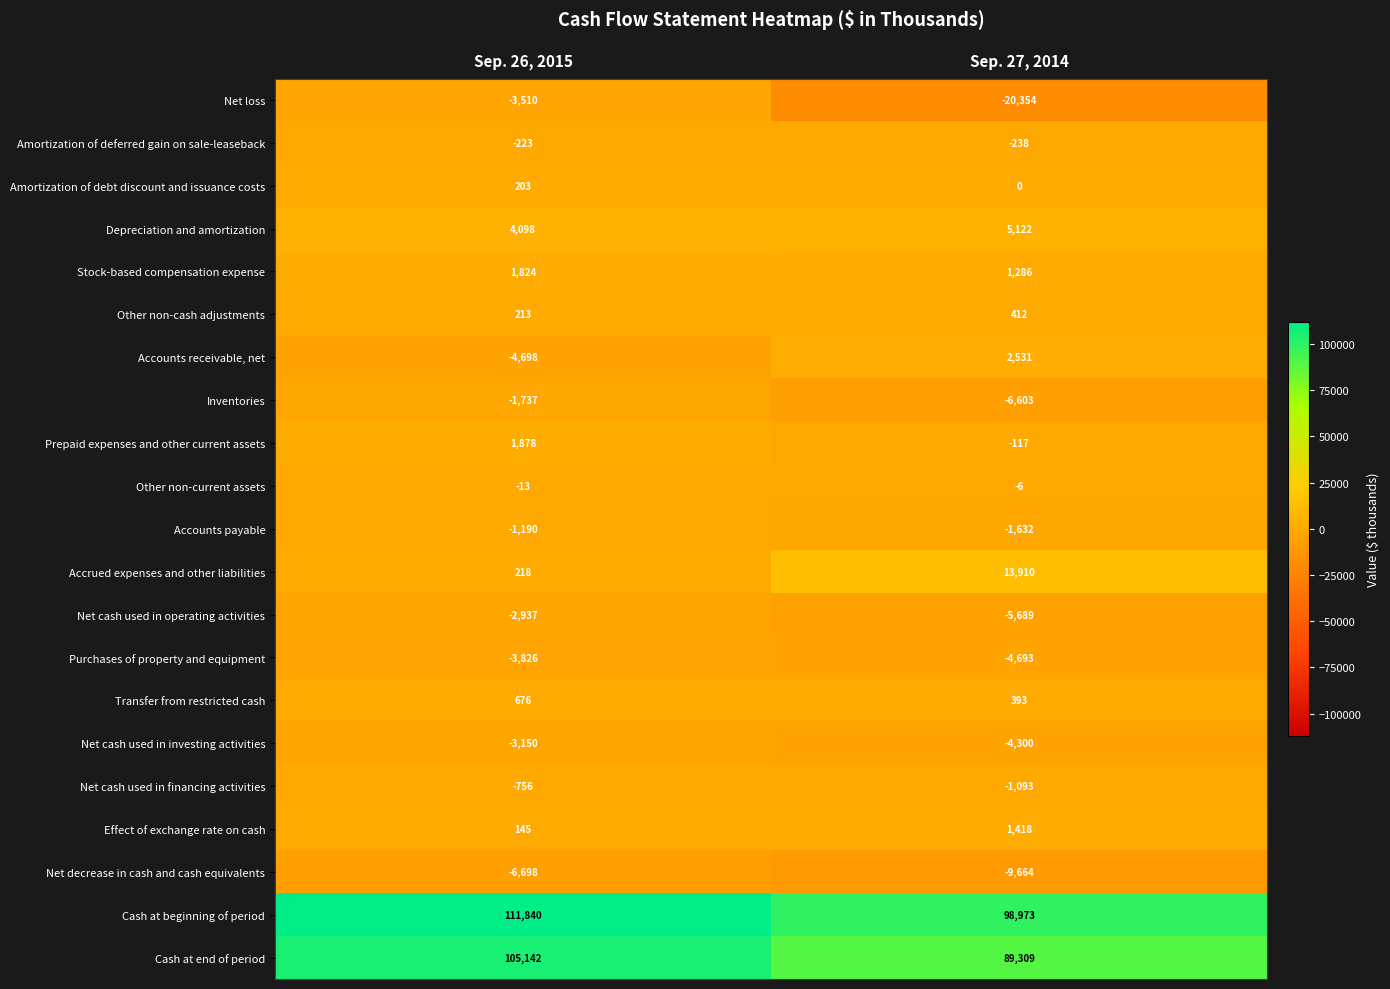

How many data points in Cash at beginning of period are less than 111840?

1